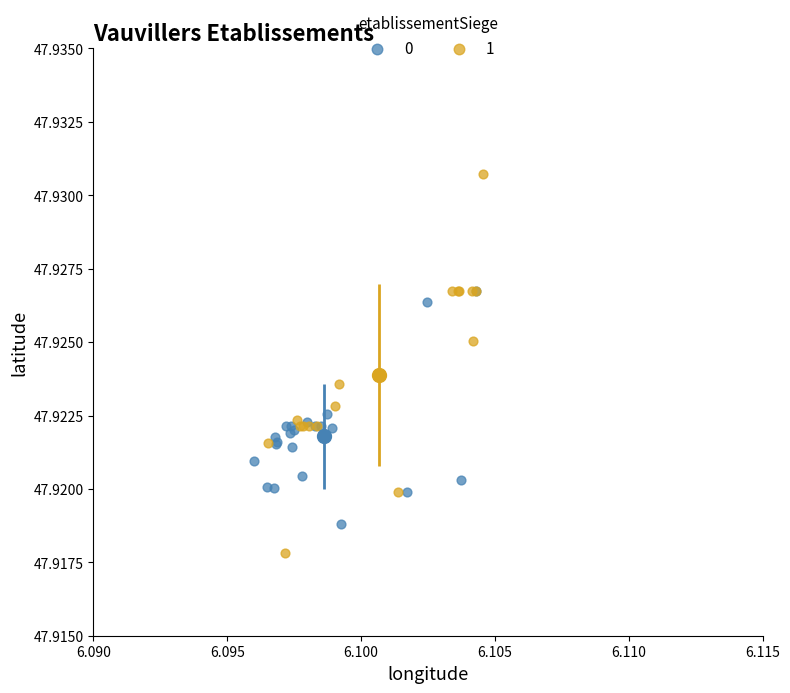

What are all the series names shown in the legend?

0, 1